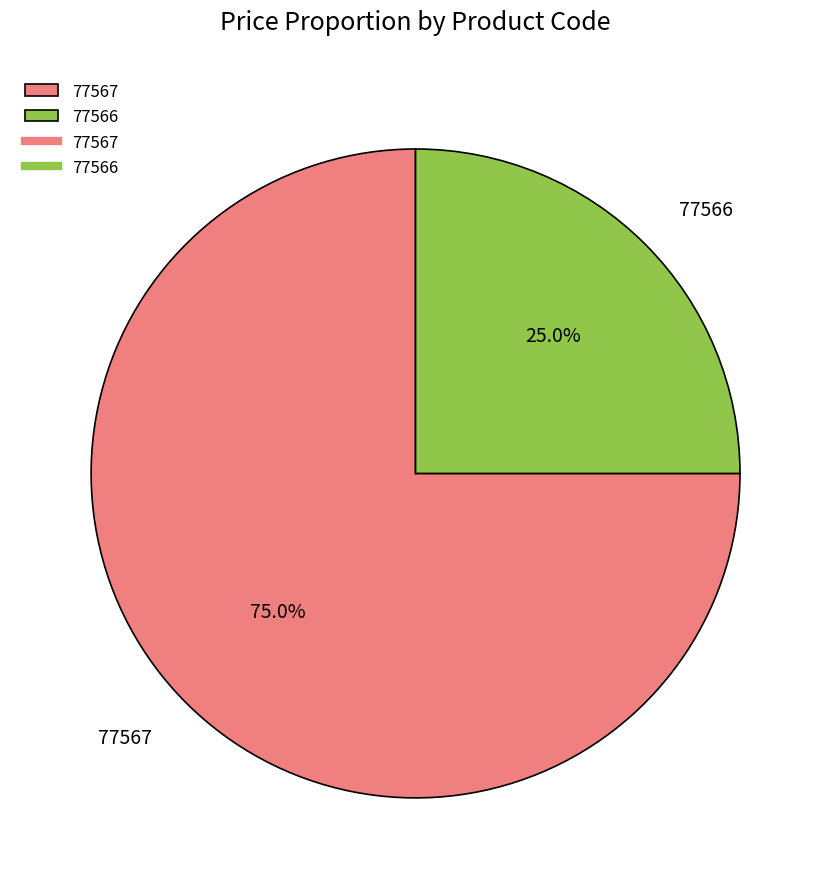

To the nearest percent, what percentage of the pie is 77566?

25%